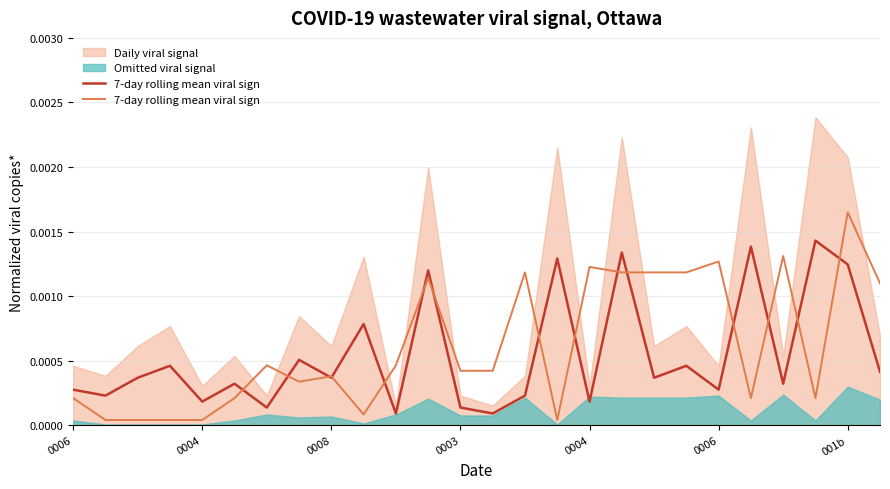

Which category has the lowest value across all series?

0004